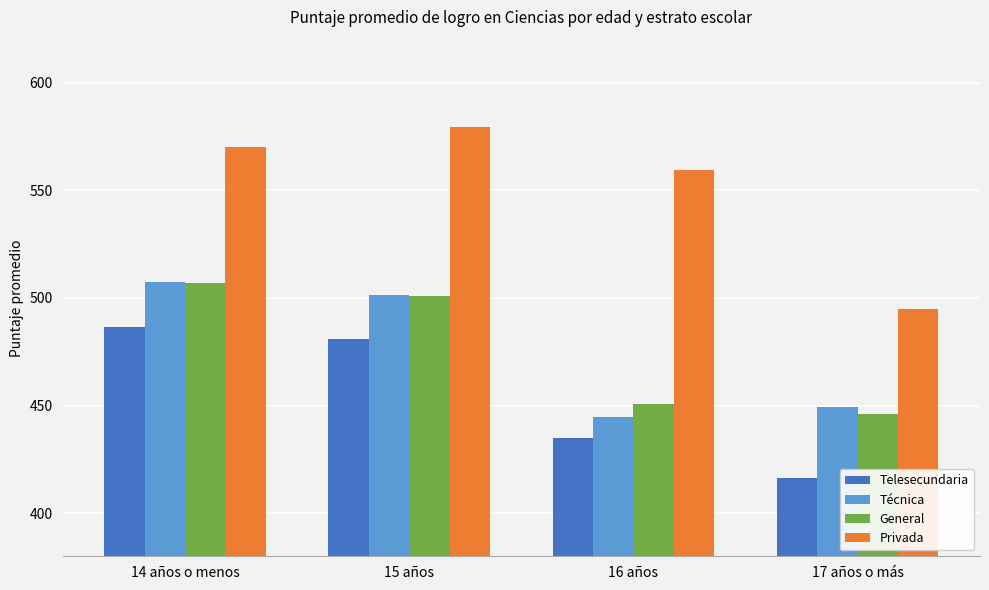

What position from the left is 17 años o más?

4